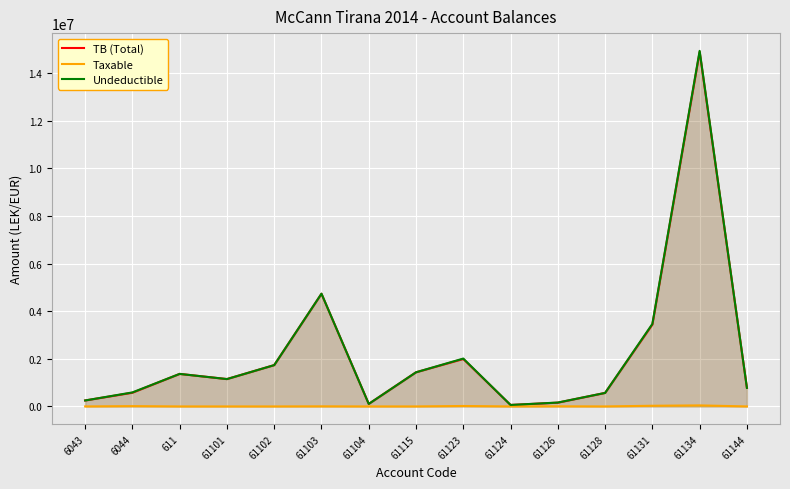

Which category has the highest value in the Taxable series?

61134